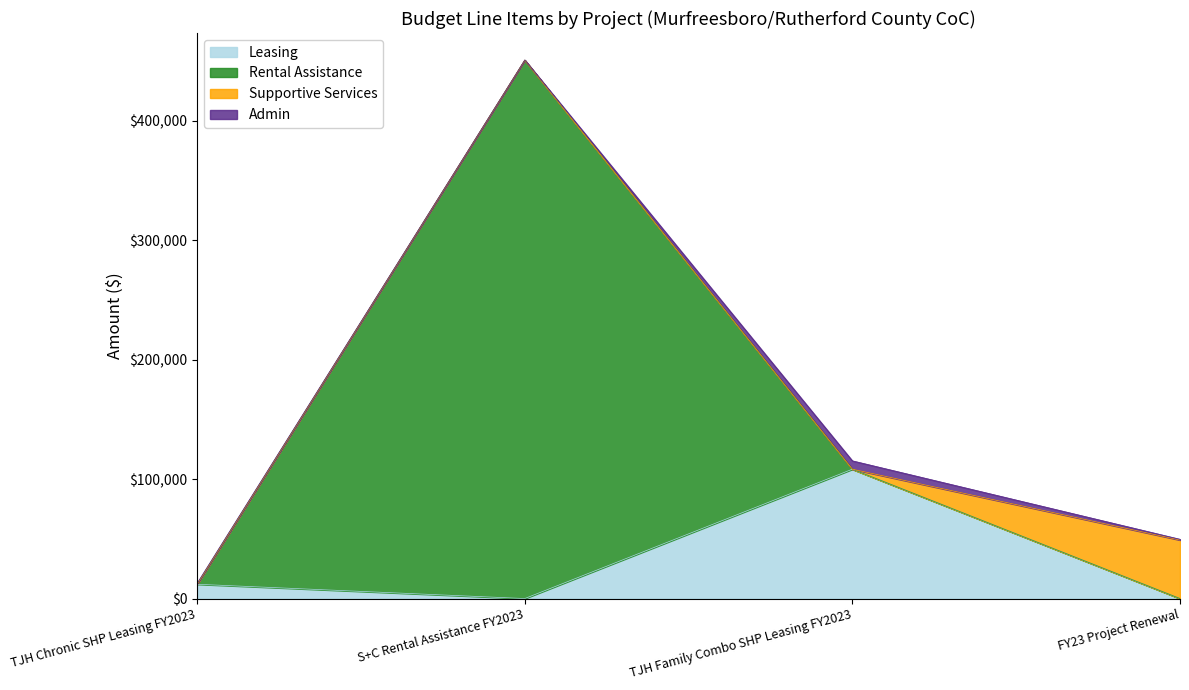

Is it true that Leasing equals 11971 at TJH Chronic SHP Leasing FY2023?

True